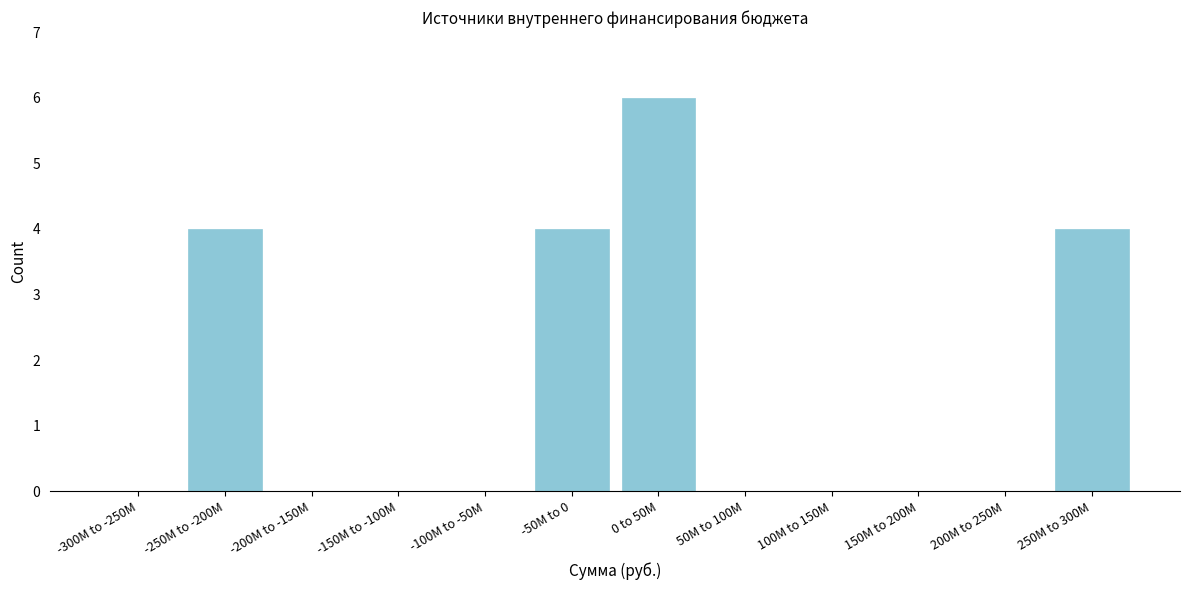

Reading left to right, list all the values displayed in this chart.

-300M to -250M=0	-250M to -200M=4	-200M to -150M=0	-150M to -100M=0	-100M to -50M=0	-50M to 0=4	0 to 50M=6	50M to 100M=0	100M to 150M=0	150M to 200M=0	200M to 250M=0	250M to 300M=4